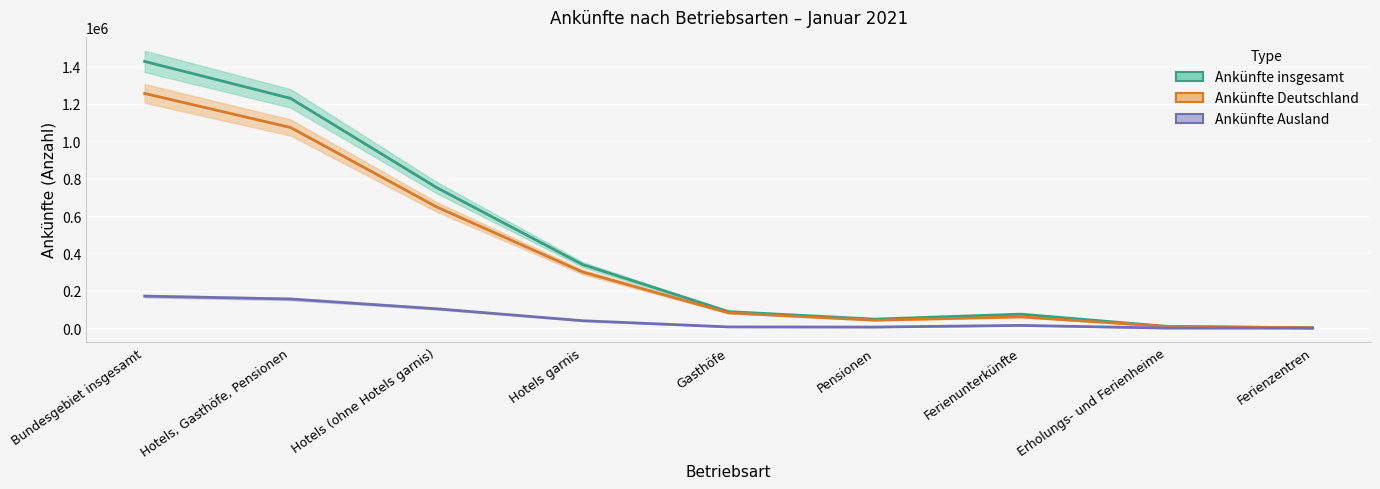

At which category is the sum across all series the highest?

Bundesgebiet insgesamt